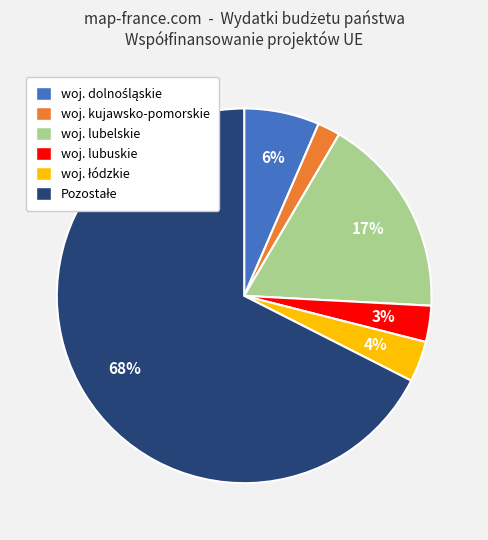

To the nearest percent, what is the average slice percentage?

17%